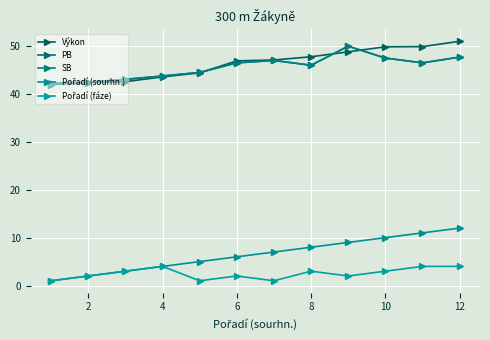

True or false: Výkon and PB cross at least once.

True